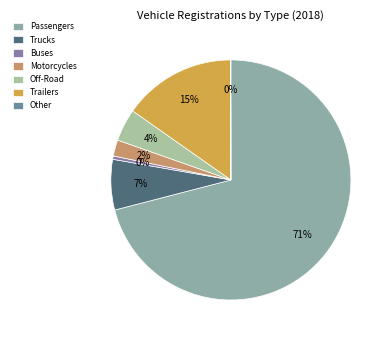

Combined, what portion of the pie is Passengers and Other?

71.0%